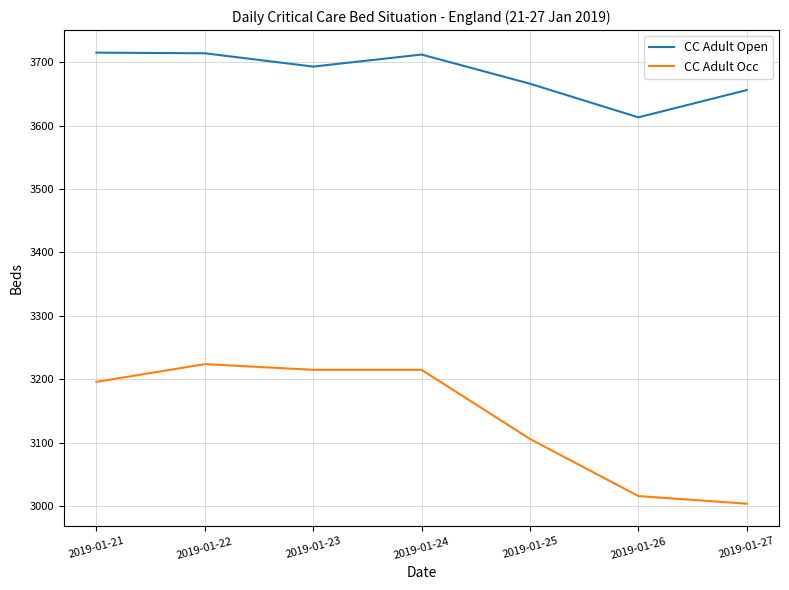

Which series has the largest range (max minus min)?

CC Adult Occ